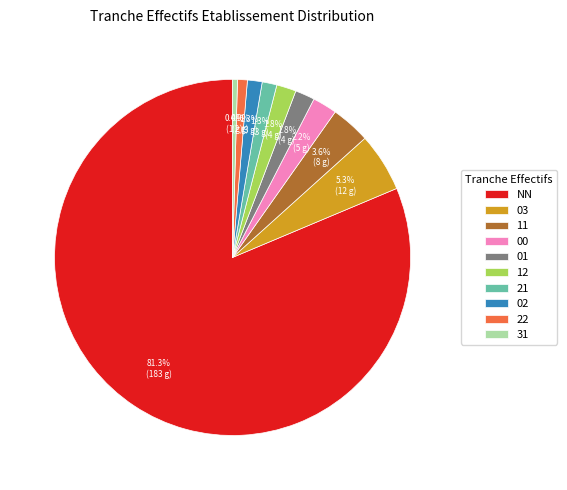

Is it true that 00 is 2% of the pie?

True